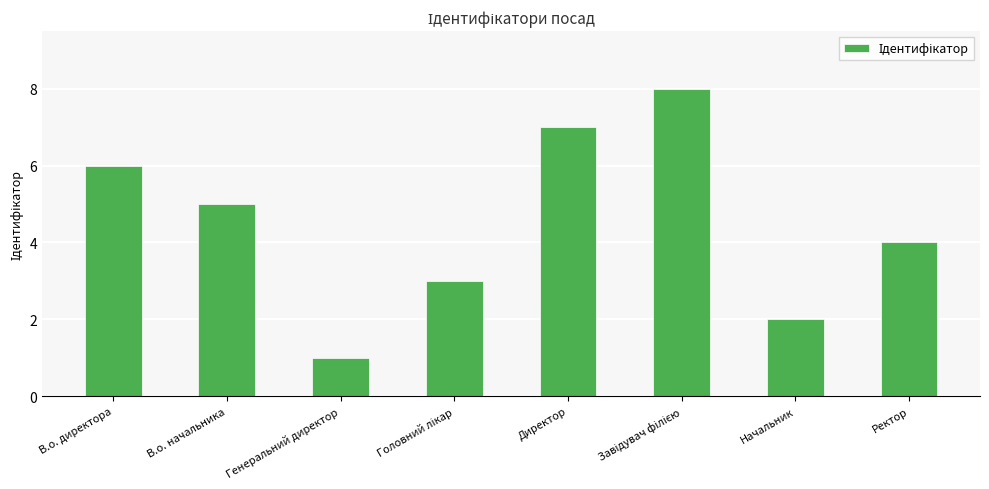

How many bars are there in total?

8